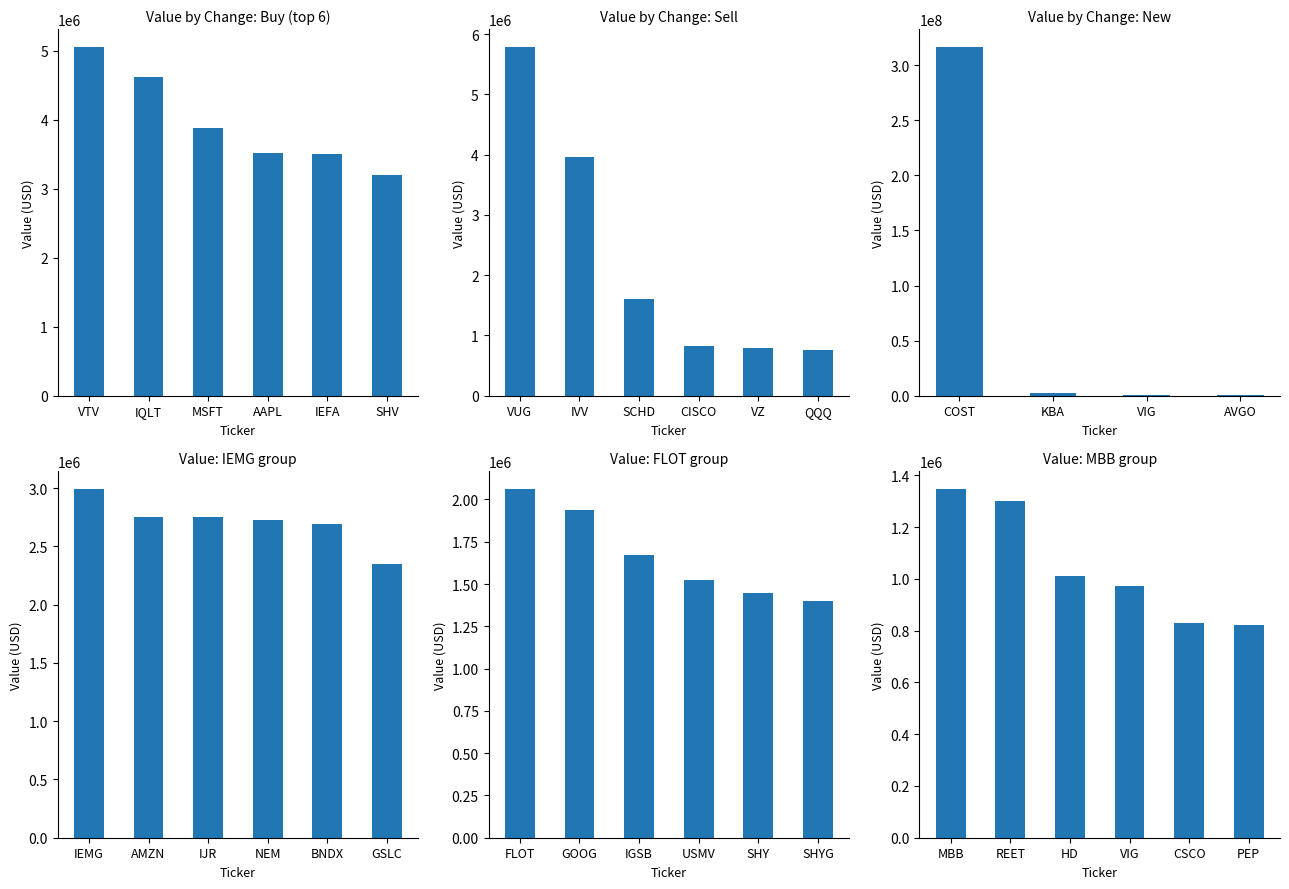

Does the chart contain stacked bars?

No